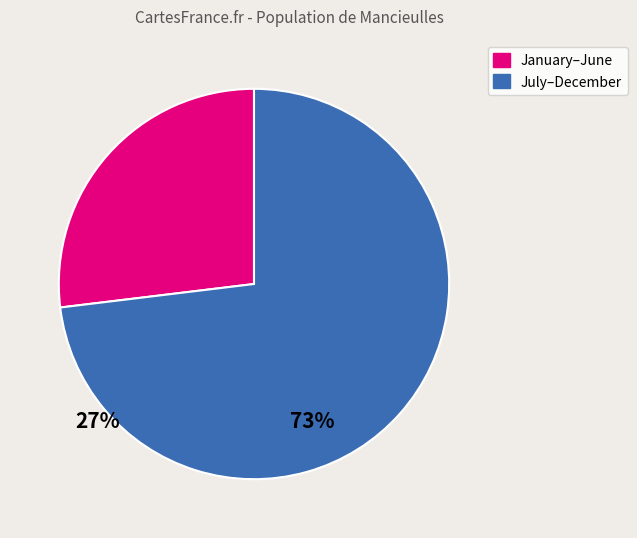

Is it true that July–December is 73% of the pie?

True